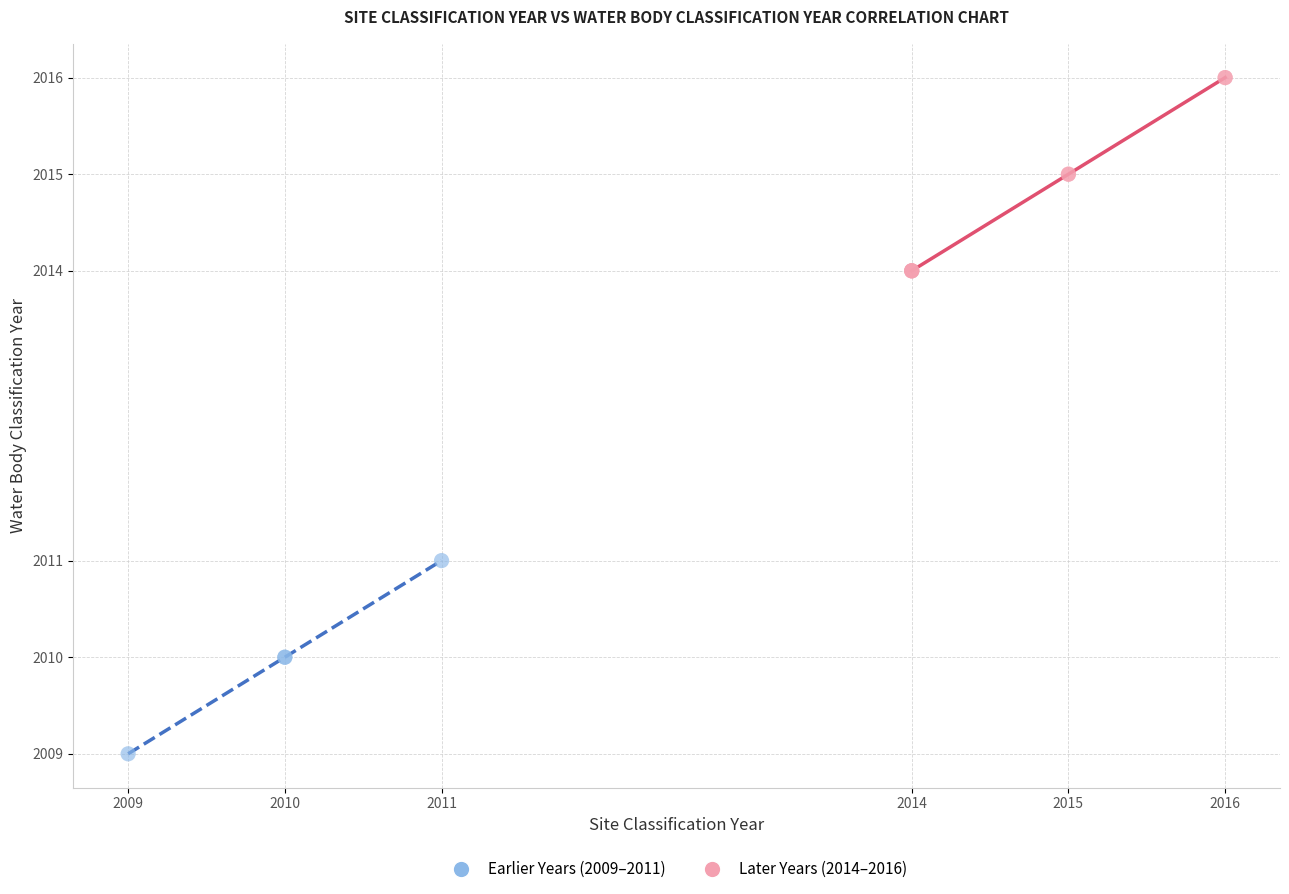

Which series reaches the minimum Y coordinate?

Earlier Years (2009–2011)